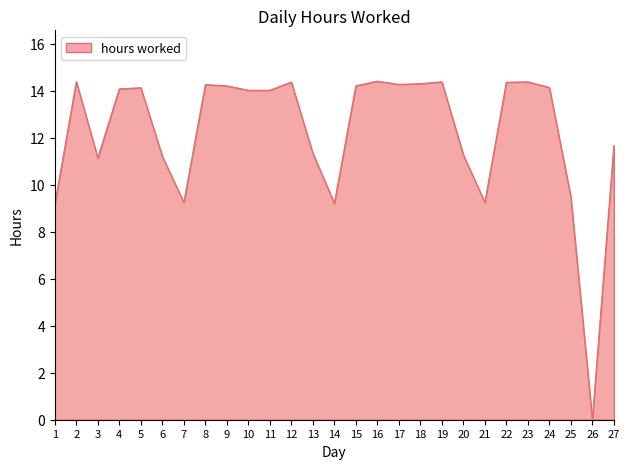

What is the difference between the values at 12 and 1?

5.2